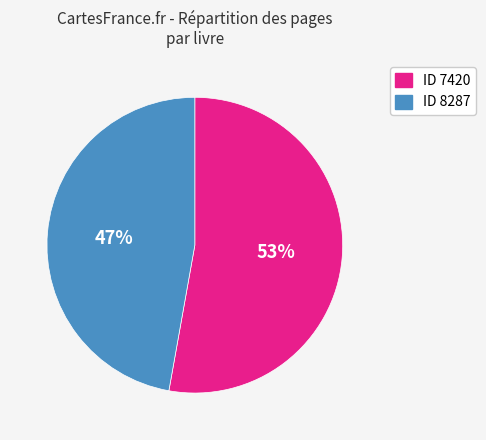

Between ID 8287 and ID 7420, which is larger?

ID 7420